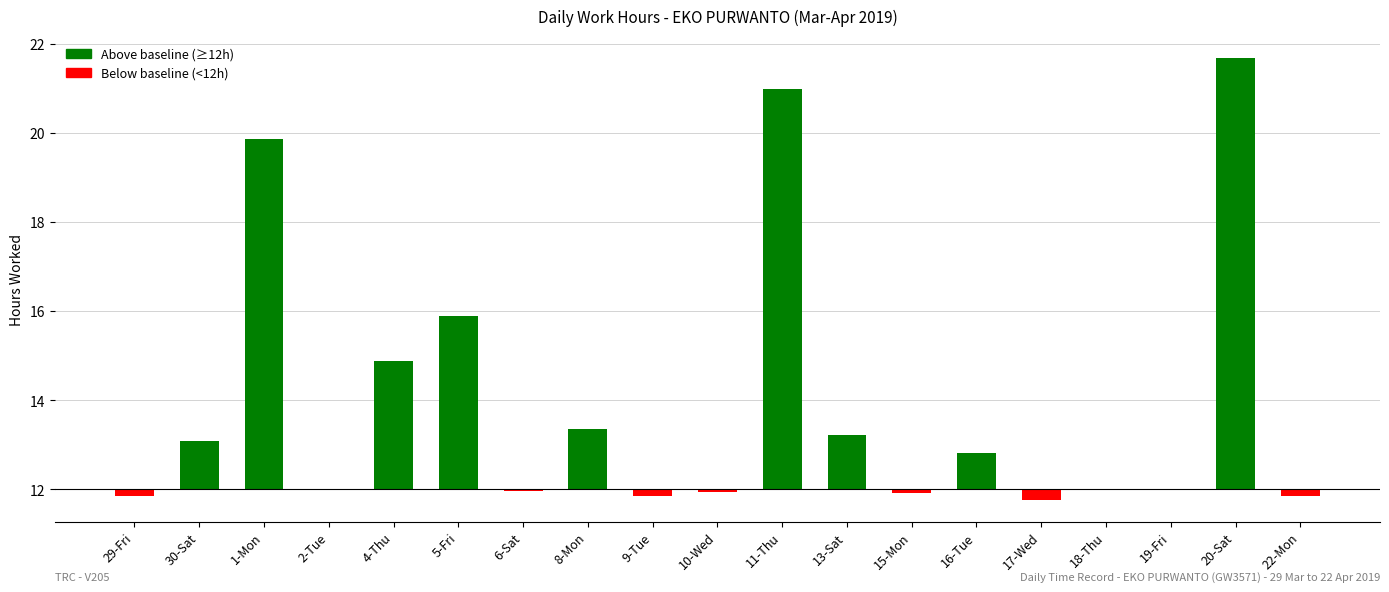

Rank the categories by value from lowest to highest.

17-Wed, 9-Tue, 22-Mon, 29-Fri, 15-Mon, 10-Wed, 6-Sat, 18-Thu, 19-Fri, 2-Tue, 16-Tue, 30-Sat, 13-Sat, 8-Mon, 4-Thu, 5-Fri, 1-Mon, 11-Thu, 20-Sat